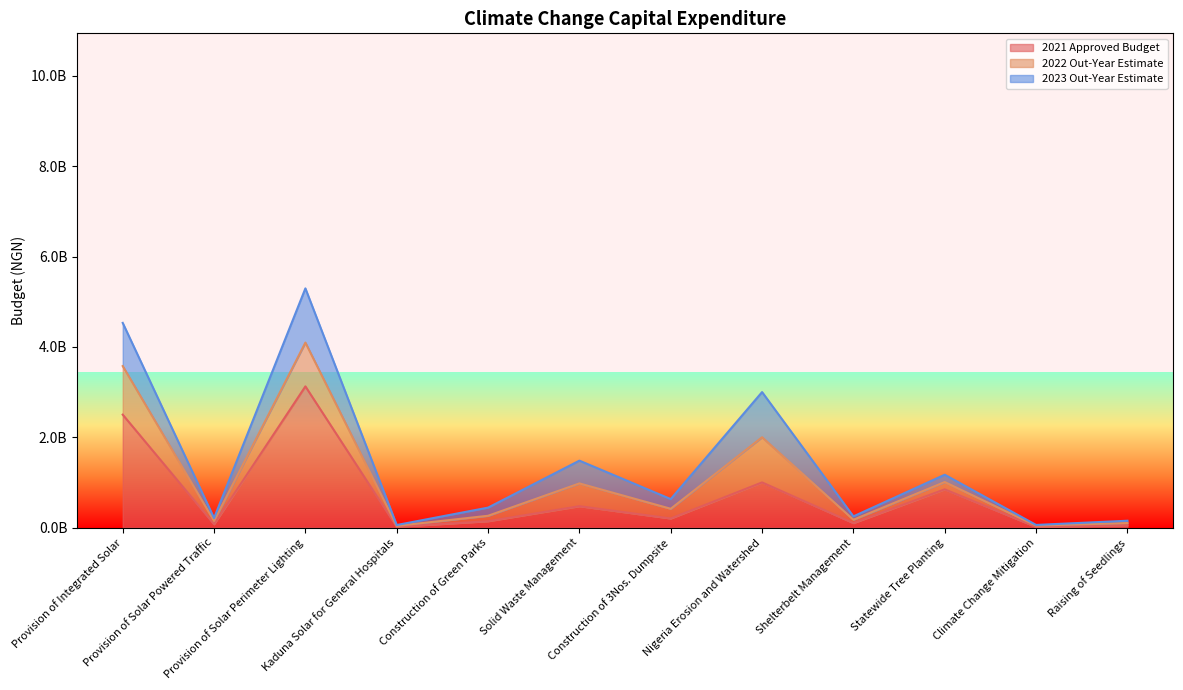

The 2021 Approved Budget series shows 18509018.3 at Climate Change Mitigation. True or false?

False